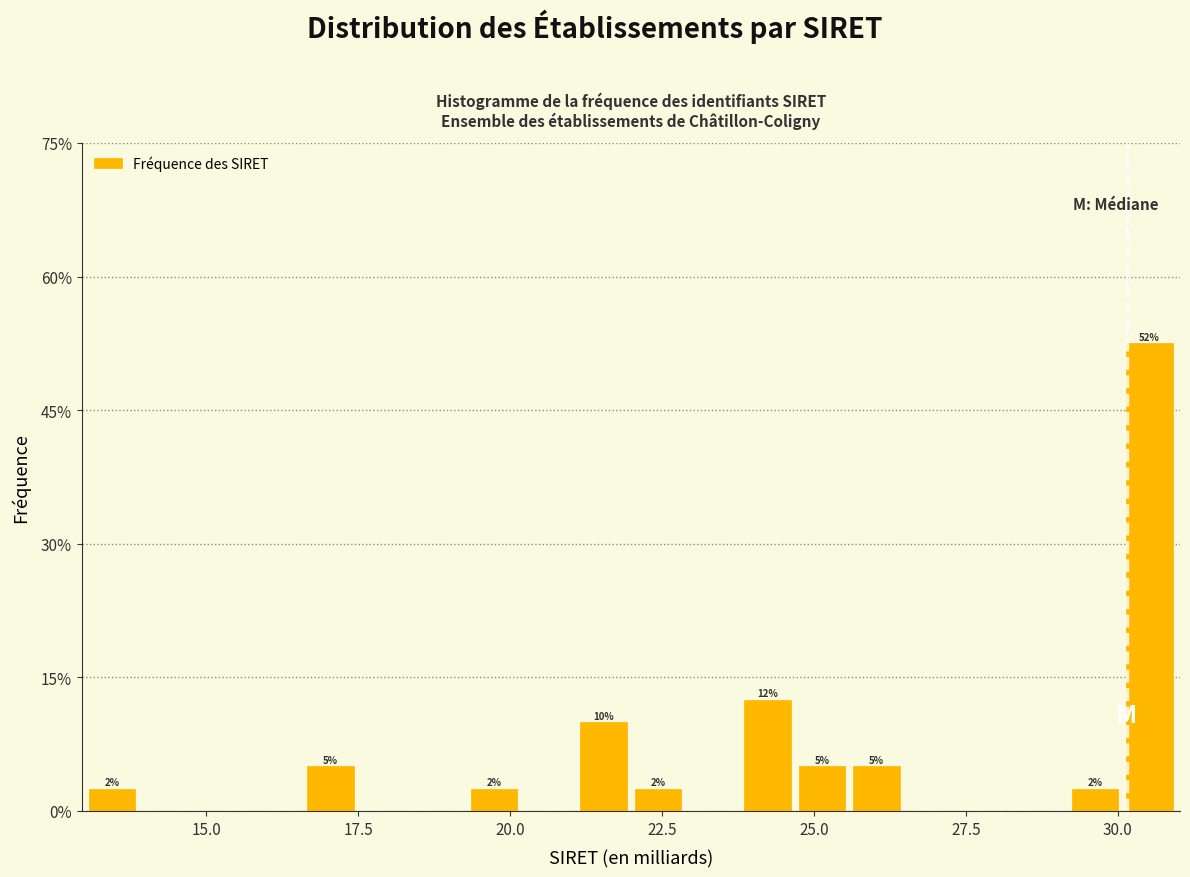

Read against the x-axis, roughly where is the centre of the tallest bar?

30.5